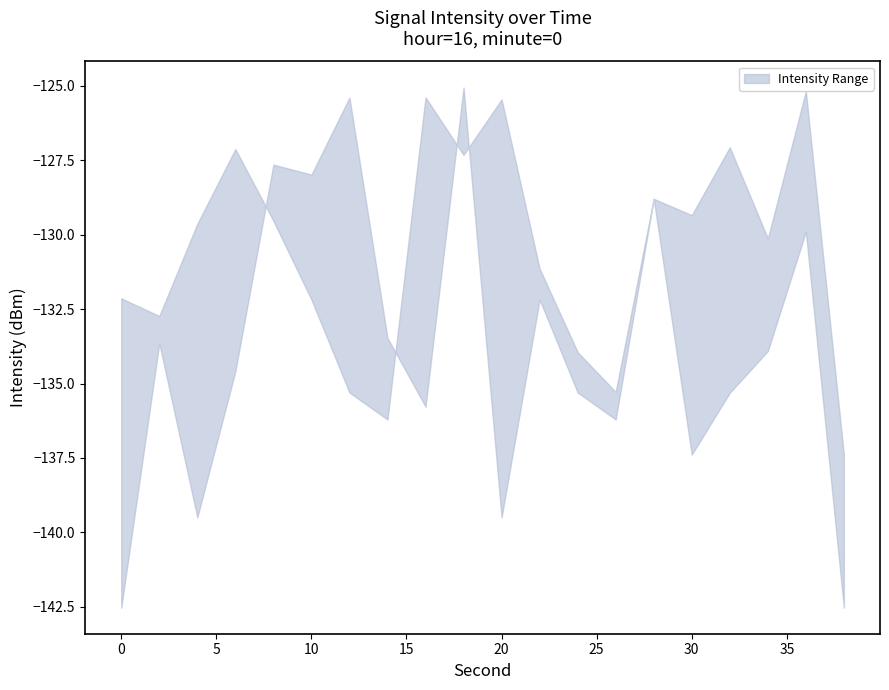

Which series ends up on top after the final intersection of lower and upper?

upper